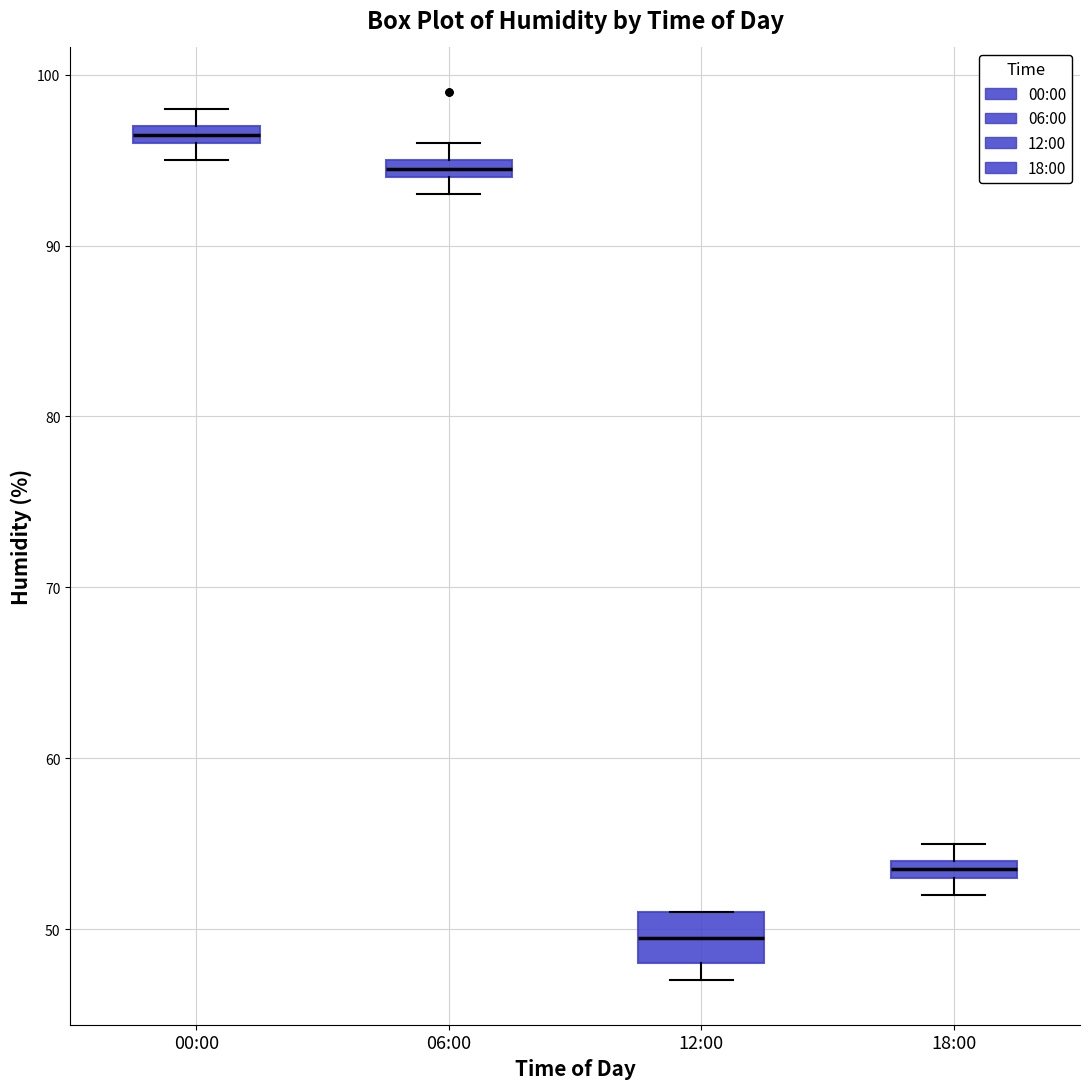

Which box's median line is the lowest?

12:00